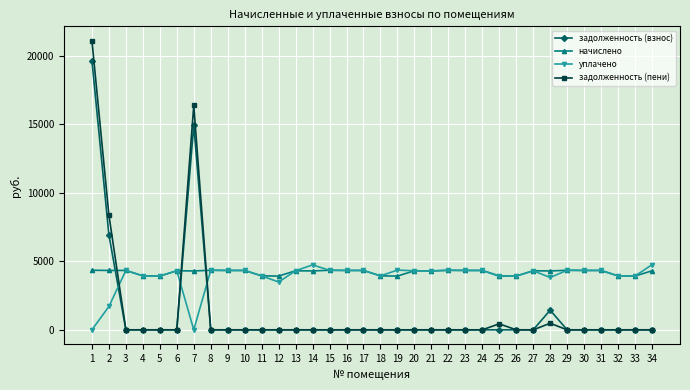

At how many categories does at least one series exceed 10619?

2